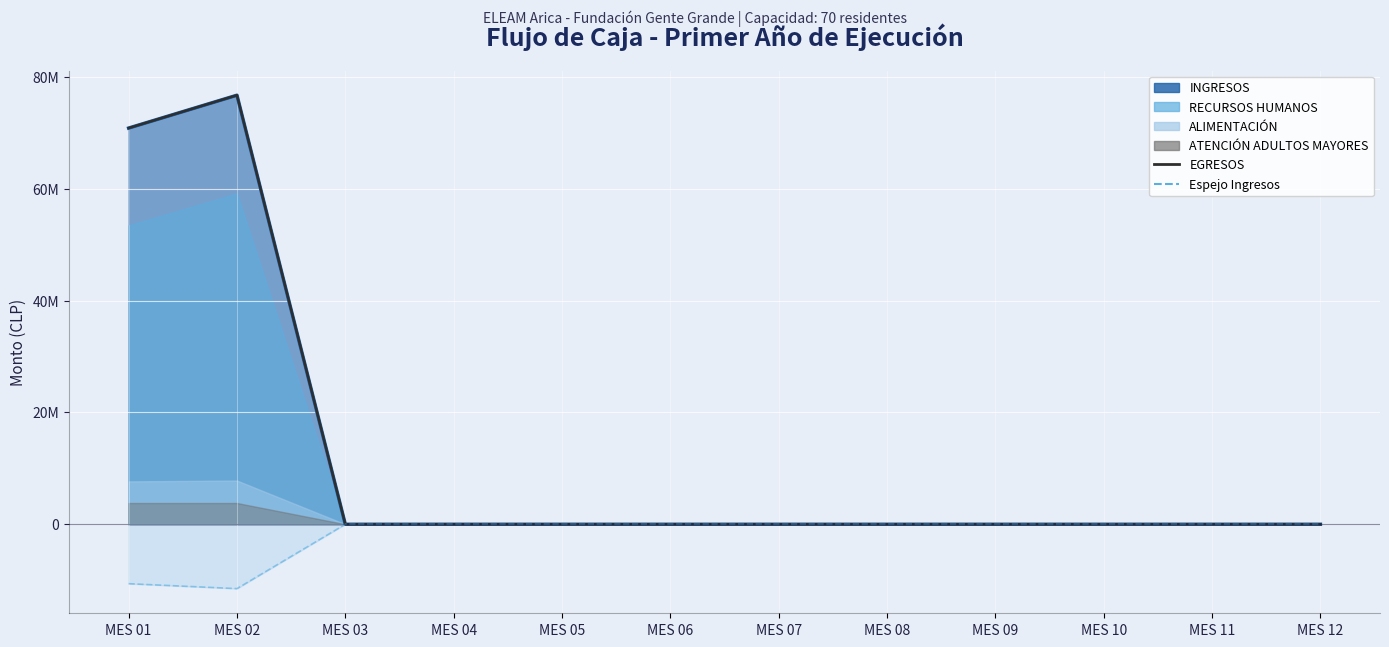

What is the difference between the maximum and minimum values?

11509128.0